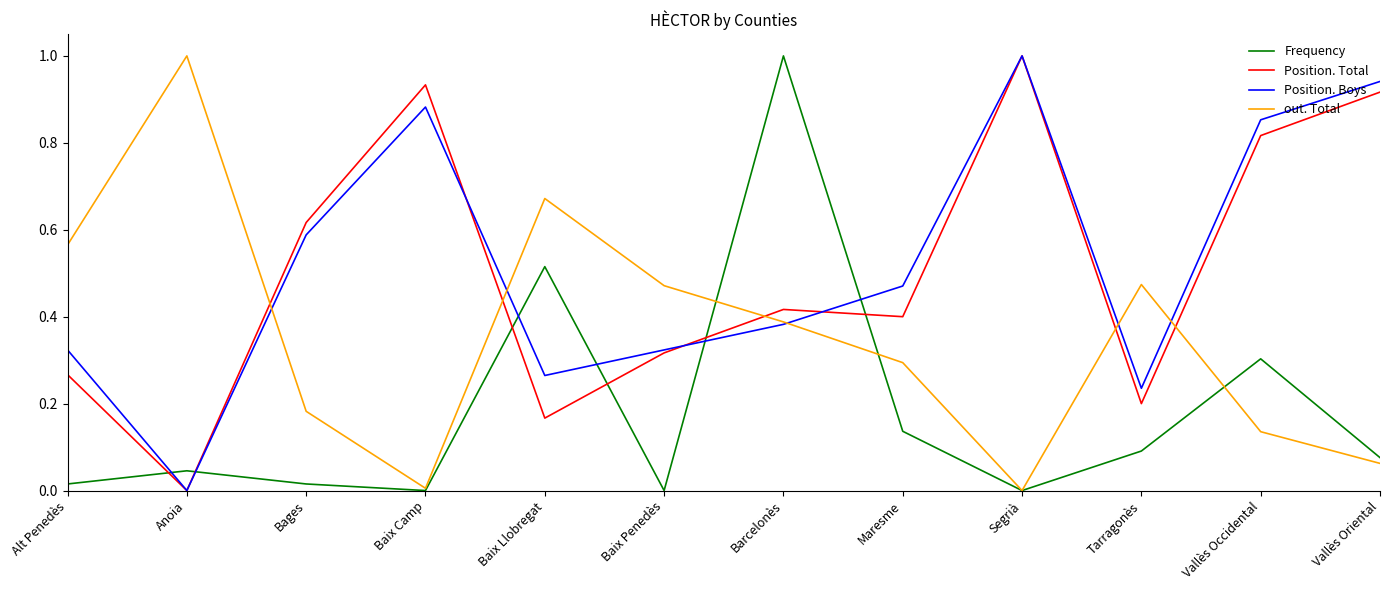

At Maresme, list the series in order from largest to smallest.

Position. Boys, Position. Total, out. Total, Frequency